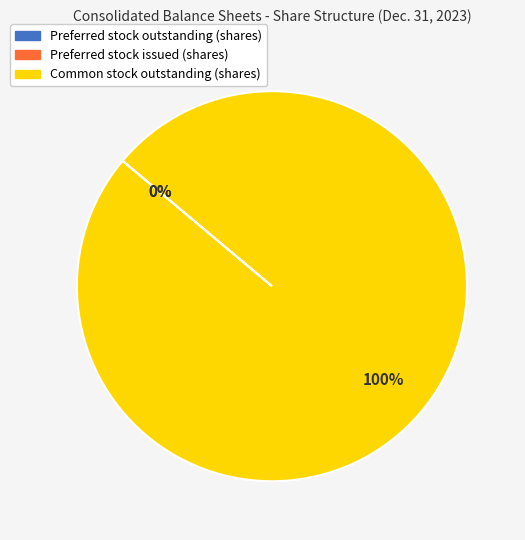

Which slice is the largest?

Common stock outstanding (shares)